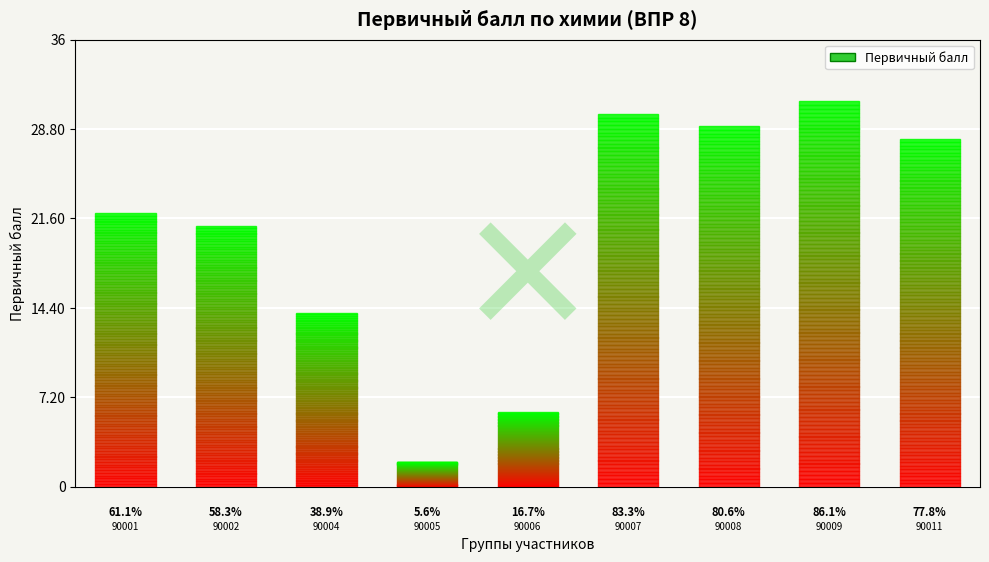

What is the minimum value shown in the chart?

2